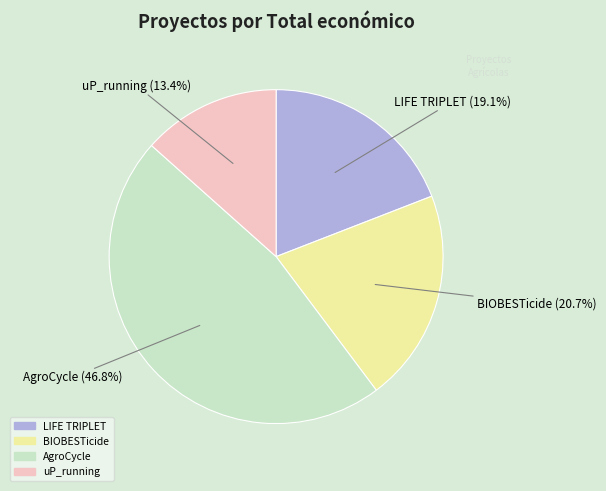

Rank the categories by value from highest to lowest.

AgroCycle, BIOBESTicide, LIFE TRIPLET, uP_running